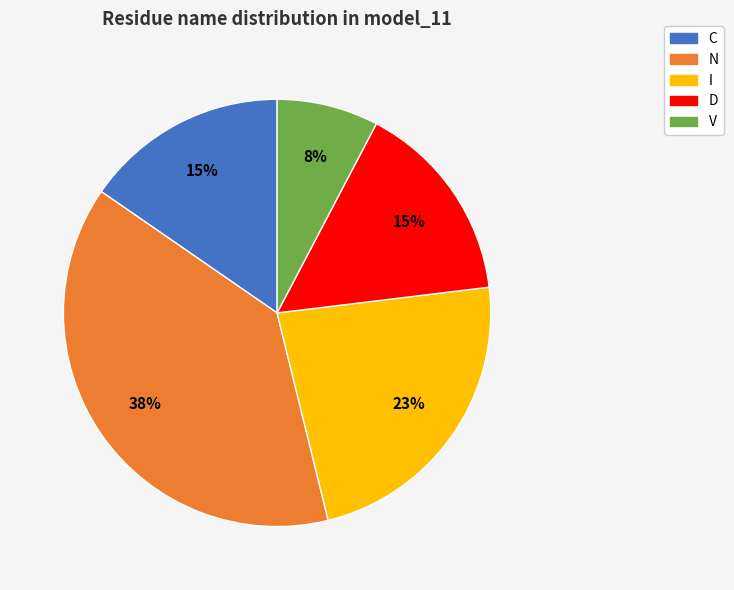

Is it true that D is 15% of the pie?

True